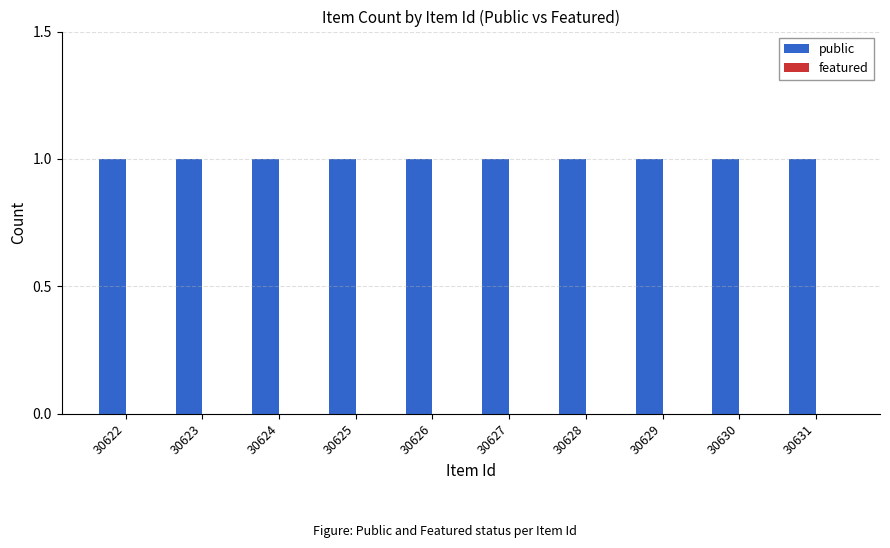

What is the maximum value shown in the chart?

1